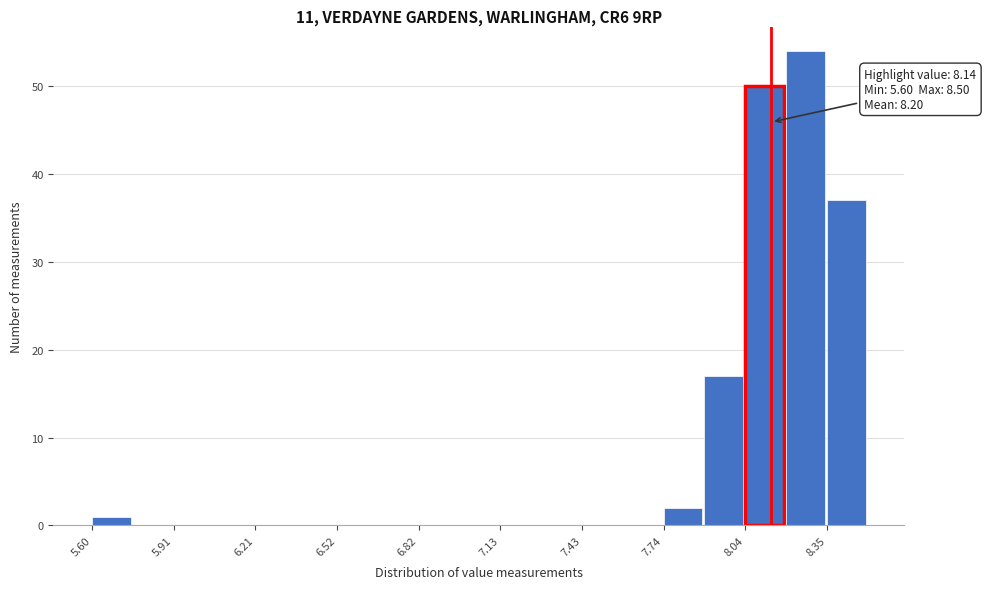

Around what value on the x-axis is the tallest bar? Give the approximate position of its centre, as read against the axis.

8.25